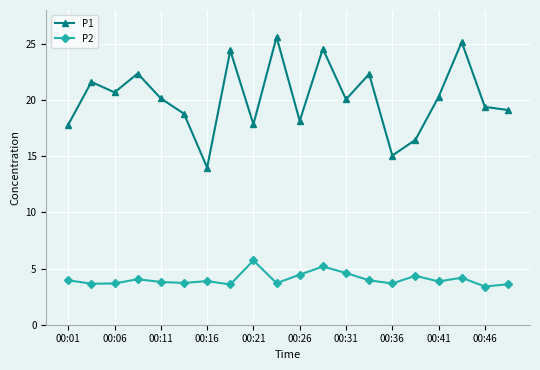

At how many categories does at least one series exceed 24?

4